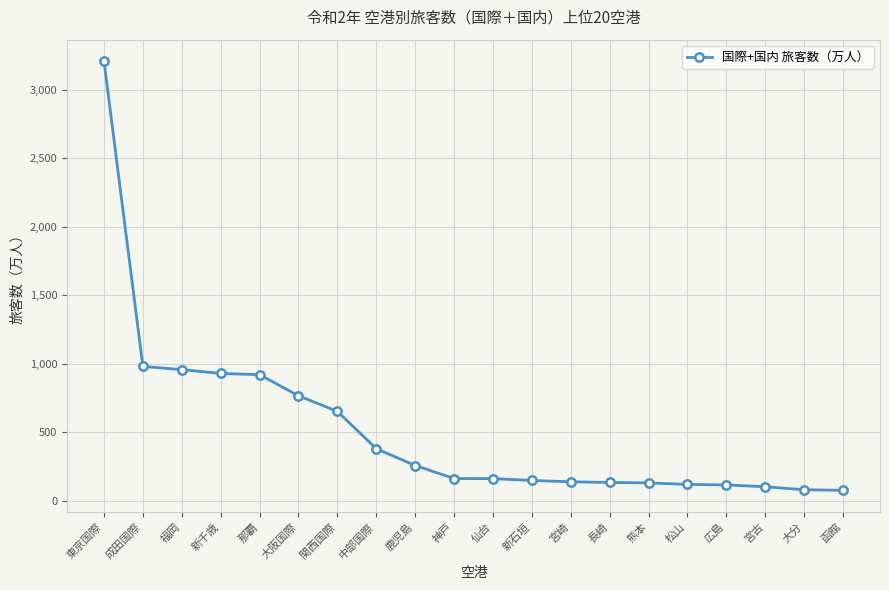

What is the difference between the maximum and minimum values?

3133